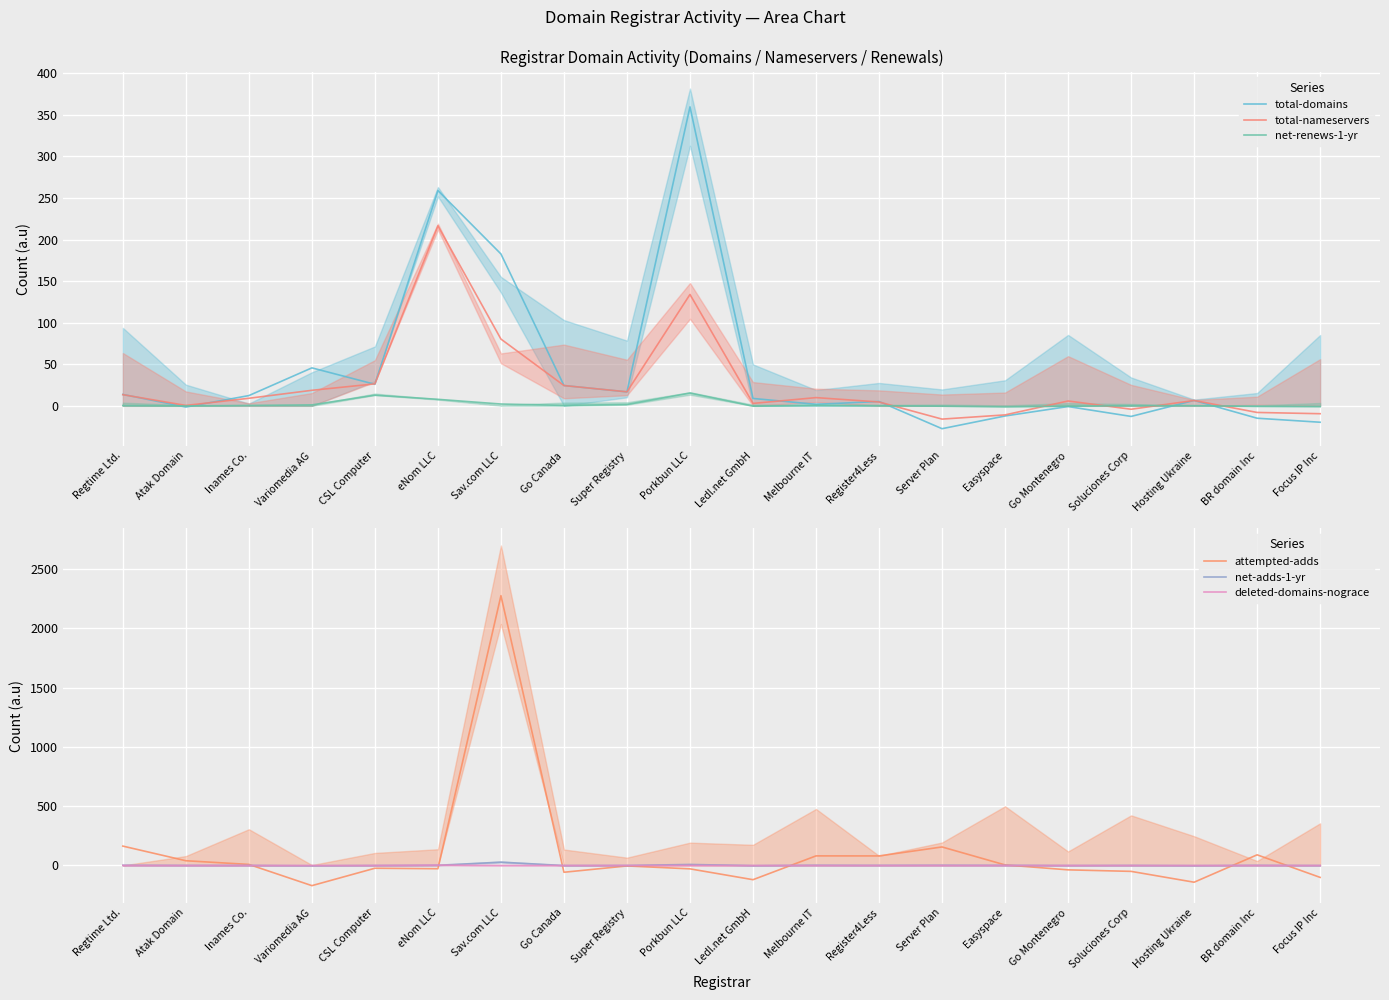

What is the maximum value for deleted-domains-nograce?

2.9